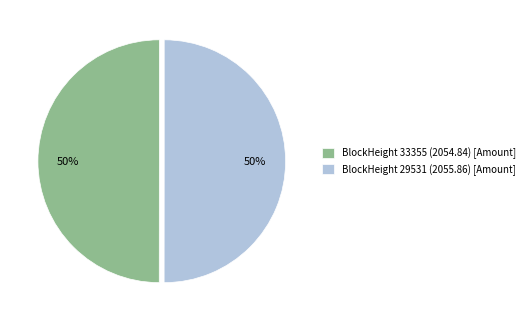

What is the ratio of the value at BlockHeight 29531 (2055.86) [Amount] to the value at BlockHeight 33355 (2054.84) [Amount]?

1.0